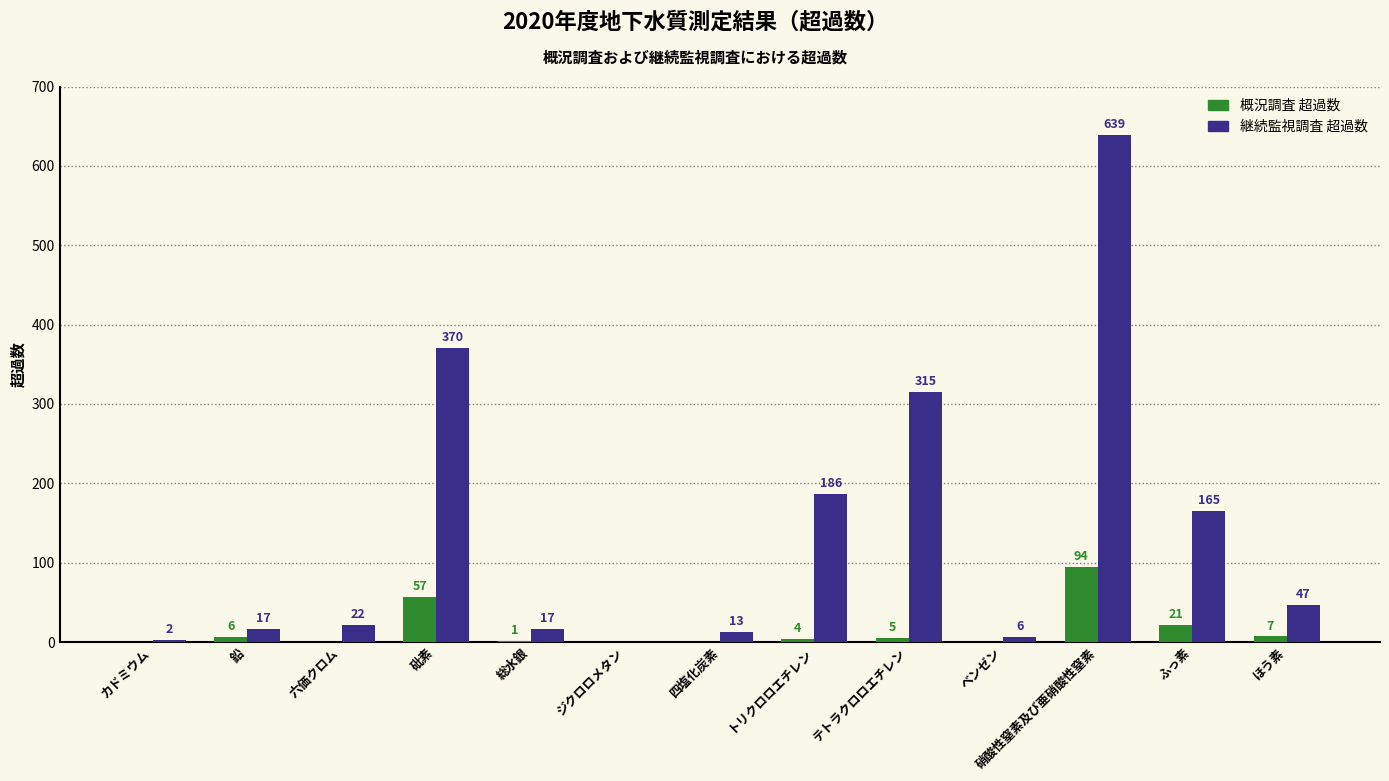

Where is 継続監視調査 超過数 nearest to the value 319?

テトラクロロエチレン